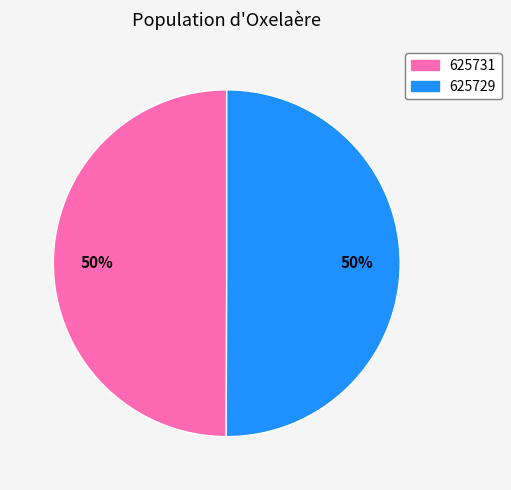

To the nearest percent, what portion does 625729 represent?

50%